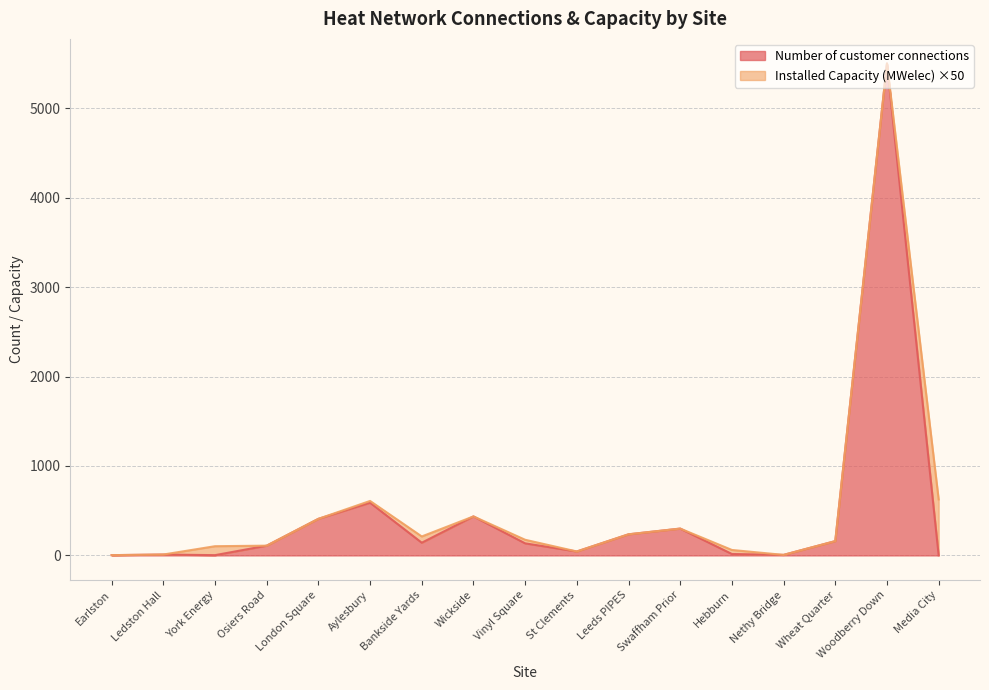

How many points are lower than both their immediate neighbors (excluding endpoints)?

4